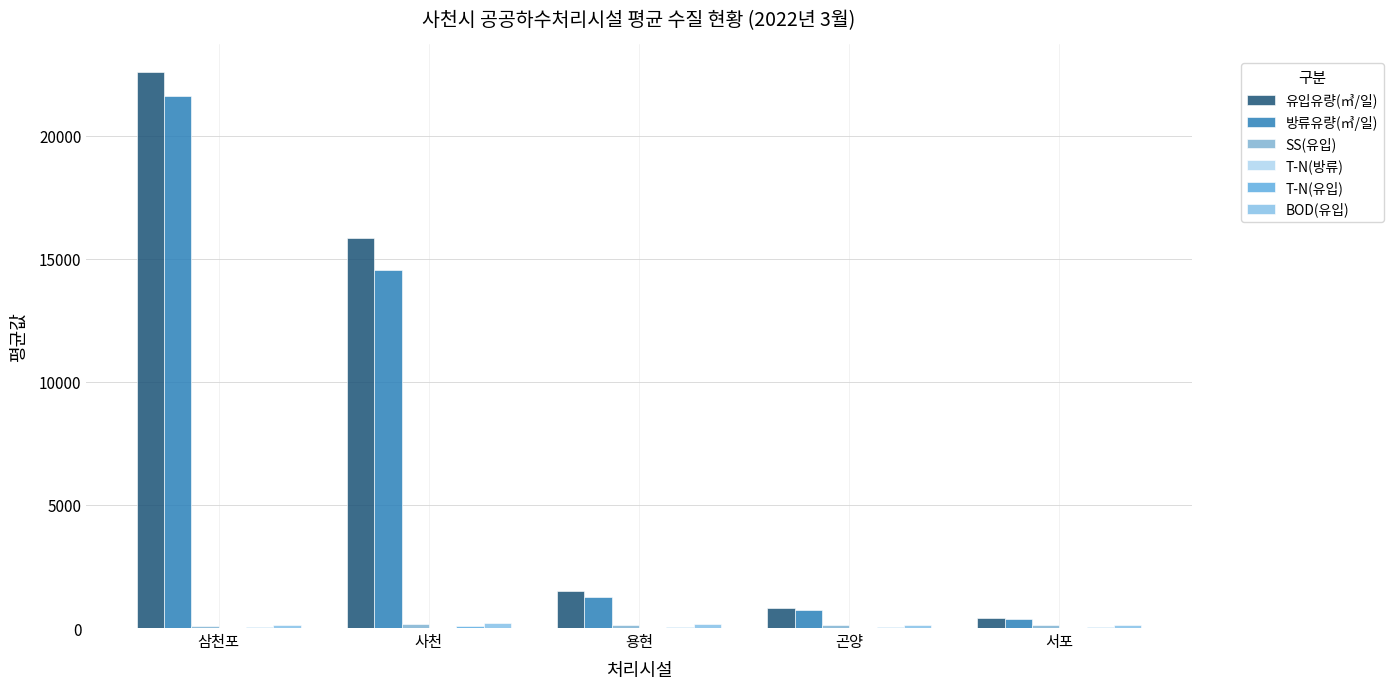

Which series has the widest spread of values?

유입유량(㎥/일)